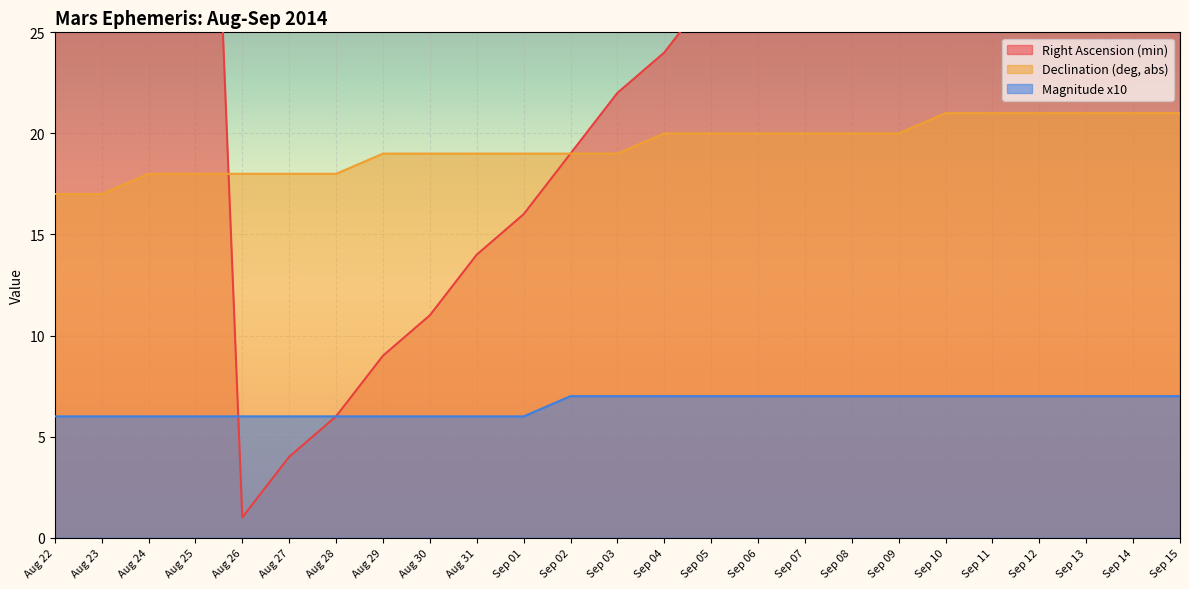

At which category does the chart reach its peak across all series?

Aug 25